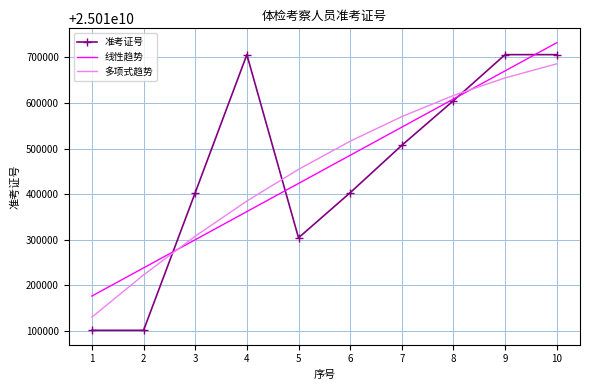

Count the number of data series in this chart.

3